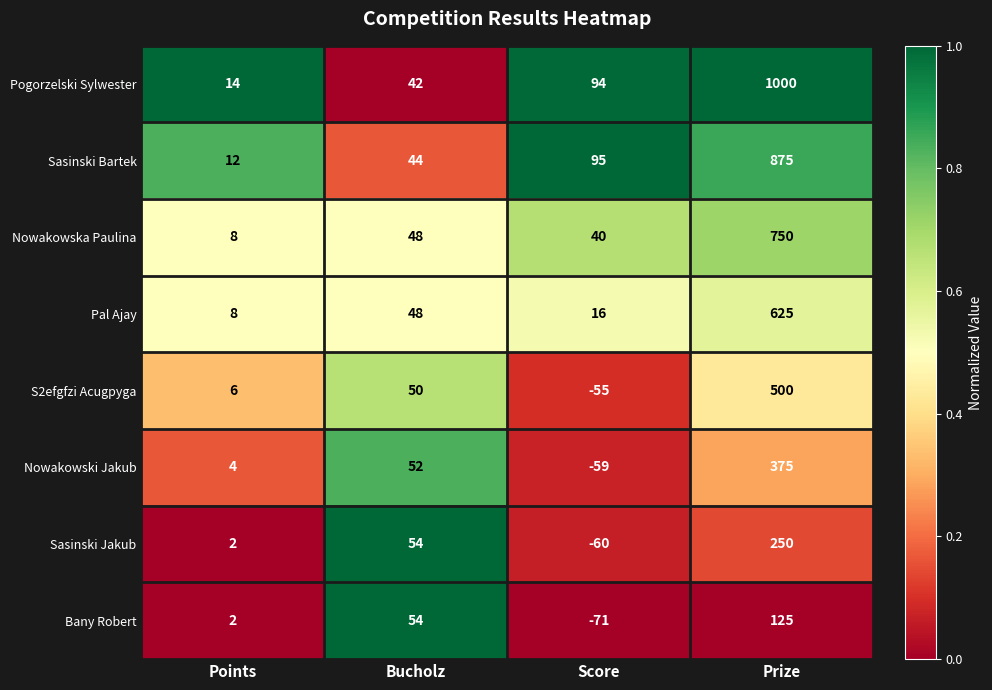

True or false: Bany Robert has a value of 75 at Bucholz.

False